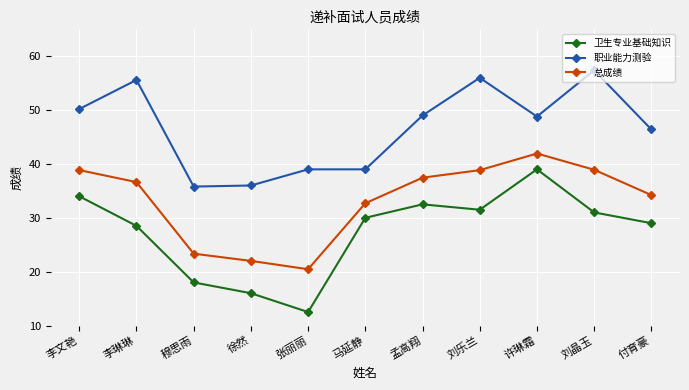

Is this an area chart (filled region under the line)?

No